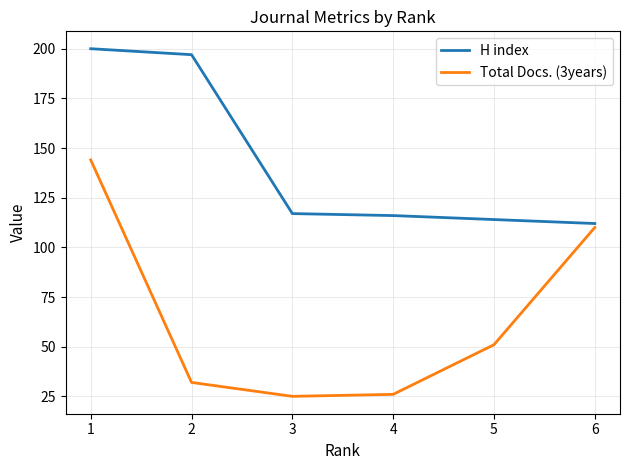

Read the Total Docs. (3years) value at 3.

25